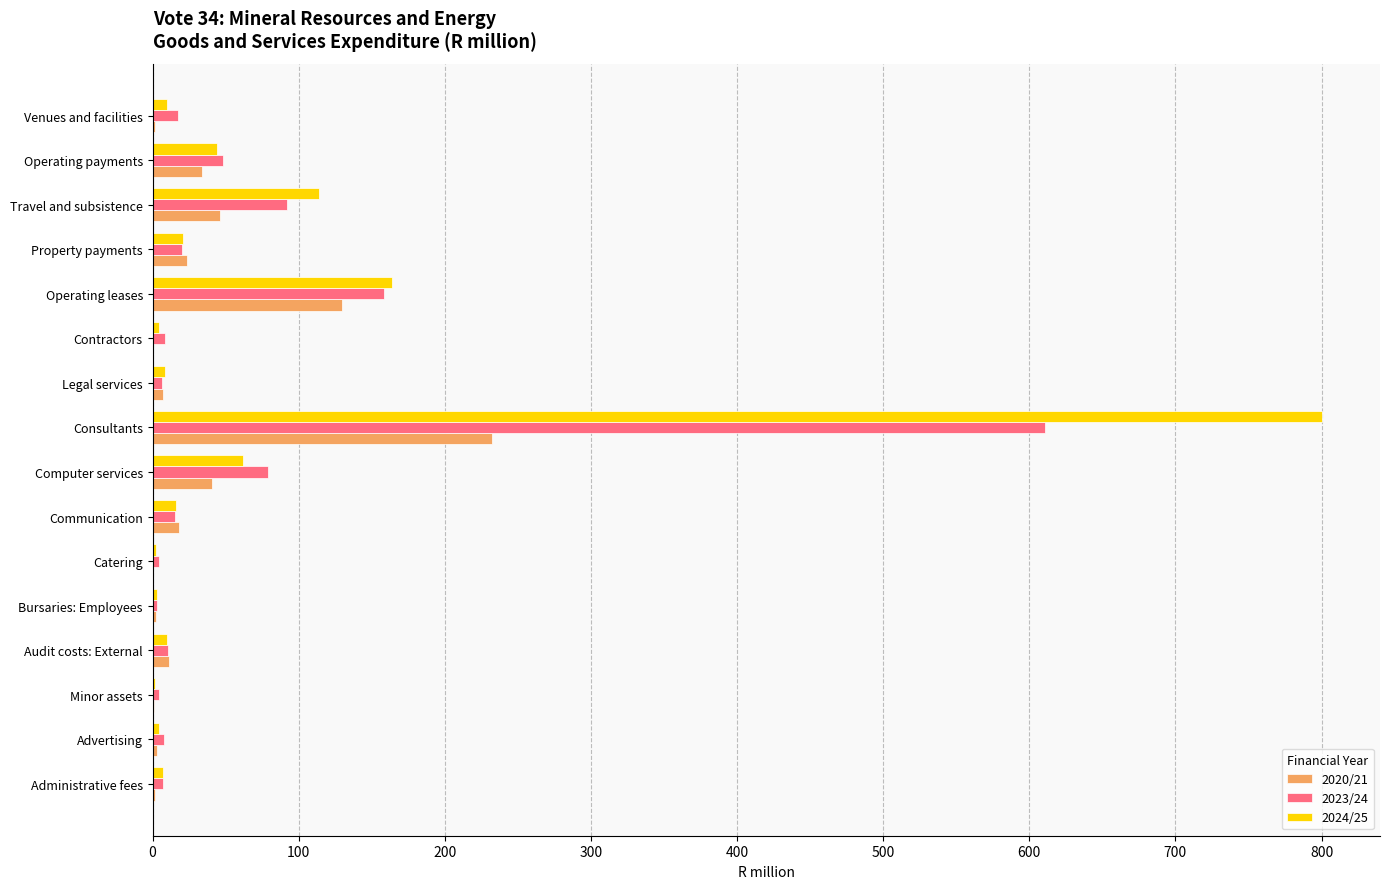

Which category has the highest value across all series?

Consultants